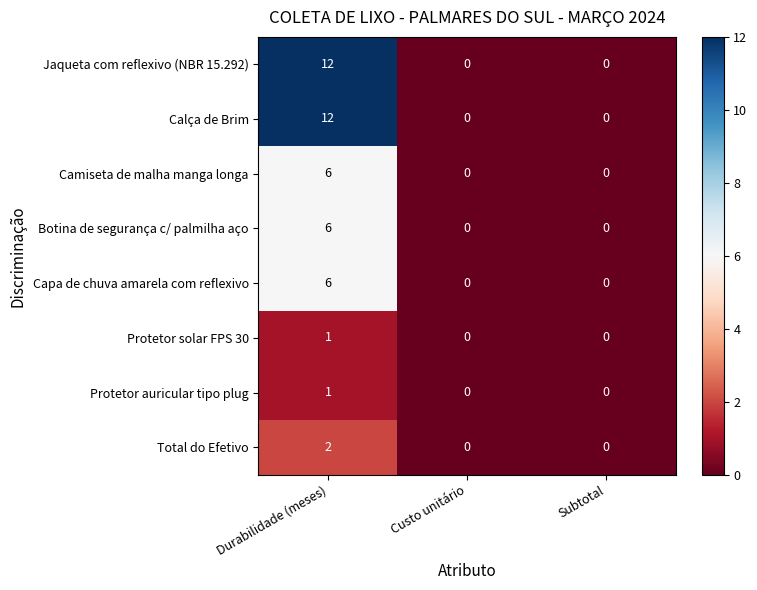

What is the sum of all Calça de Brim values?

12